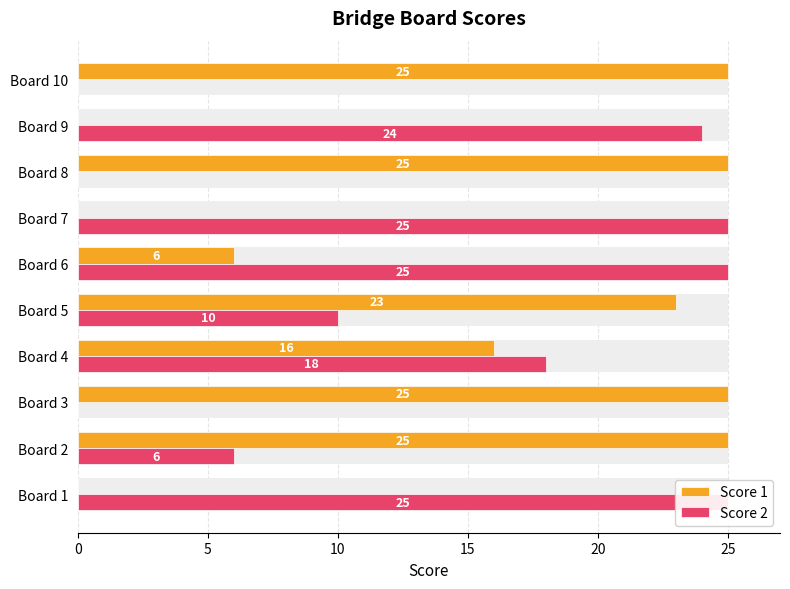

At Board 9, list the series in order from smallest to largest.

Score 1, Score 2